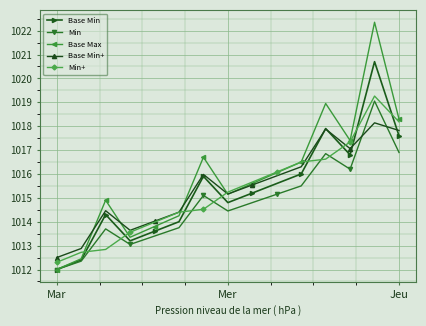

In Min, how many points are higher than both neighbors (excluding endpoints)?

4